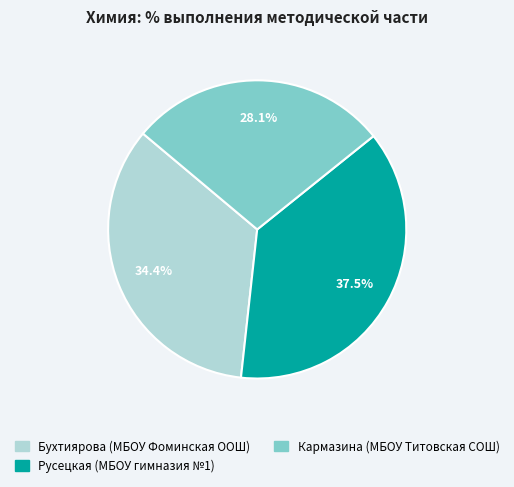

Which category has the biggest portion of the pie?

Русецкая (МБОУ гимназия №1)